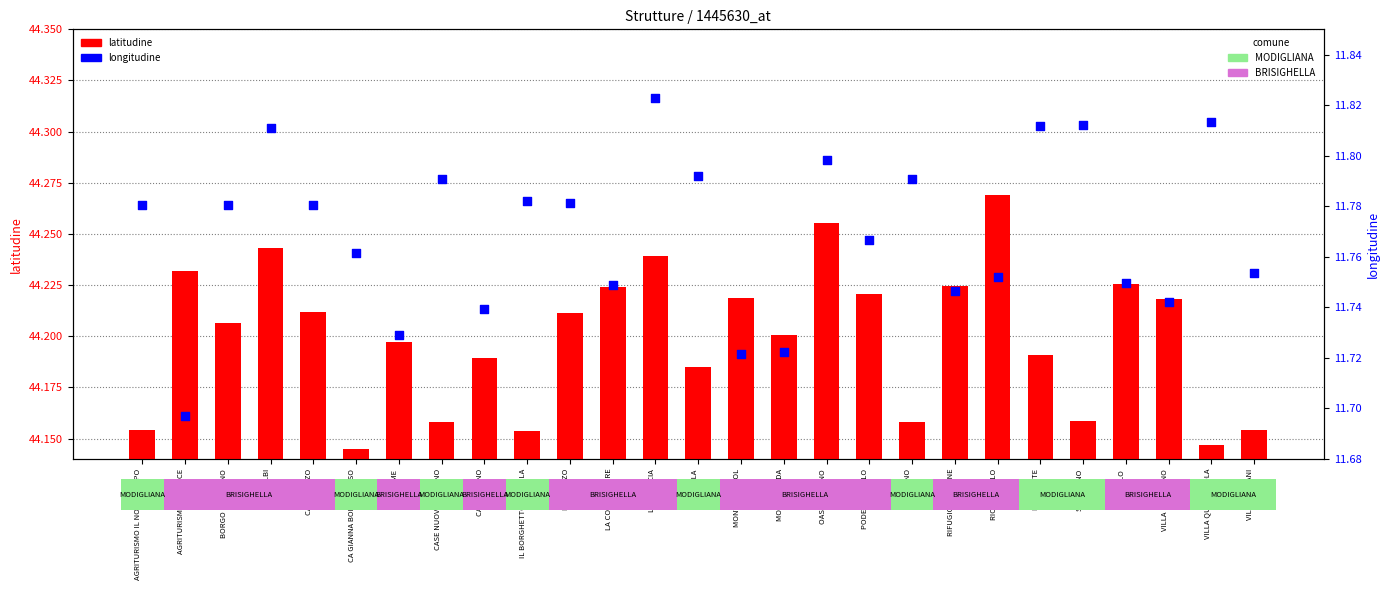

Which series has the largest Y range (max minus min)?

longitudine